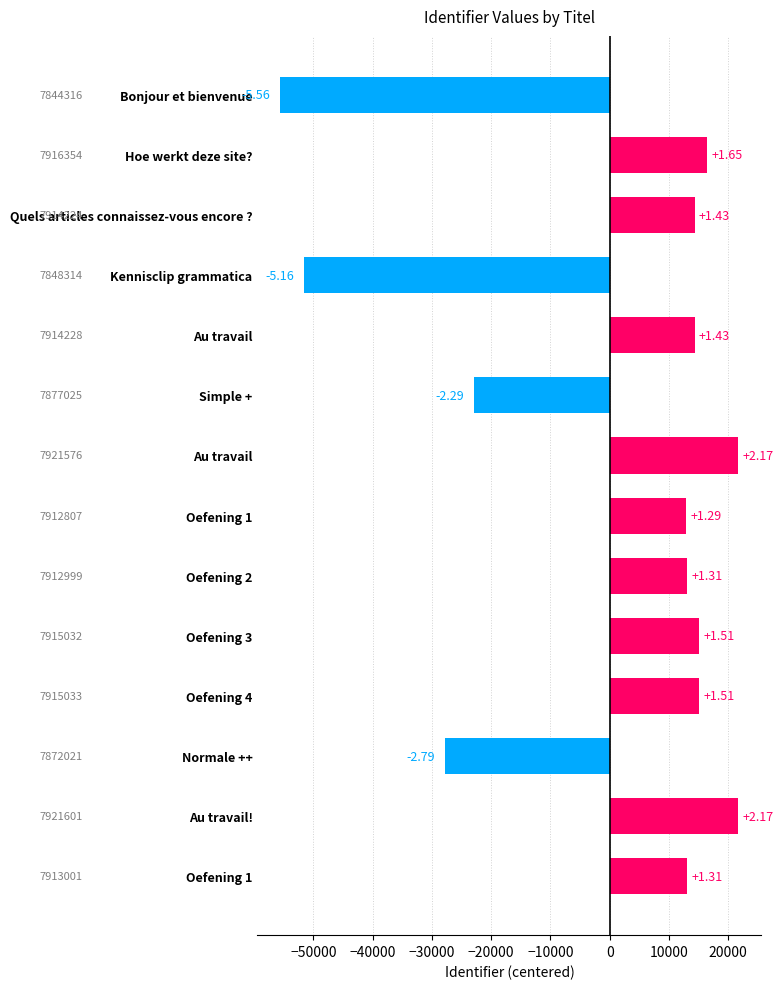

How many bars are there in total?

14